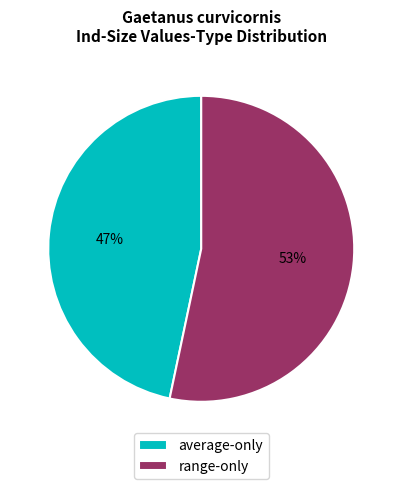

Rank the categories by value from lowest to highest.

average-only, range-only